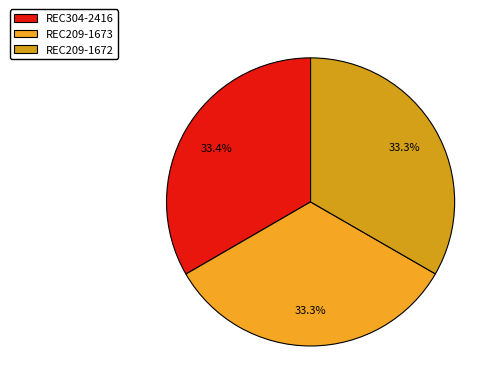

How many slices are in this pie chart?

3